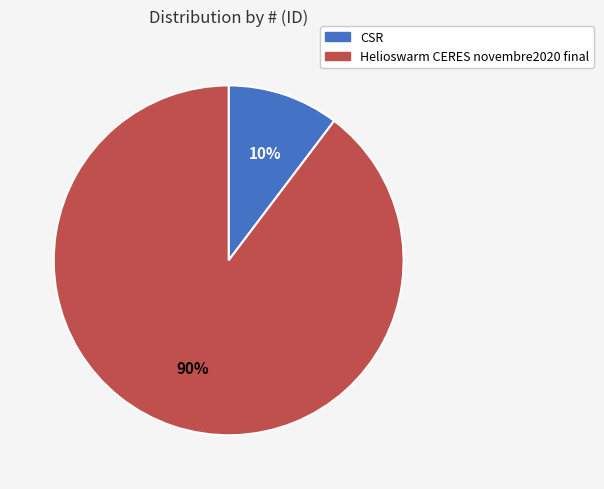

Rank the categories by value from highest to lowest.

Helioswarm CERES novembre2020 final, CSR